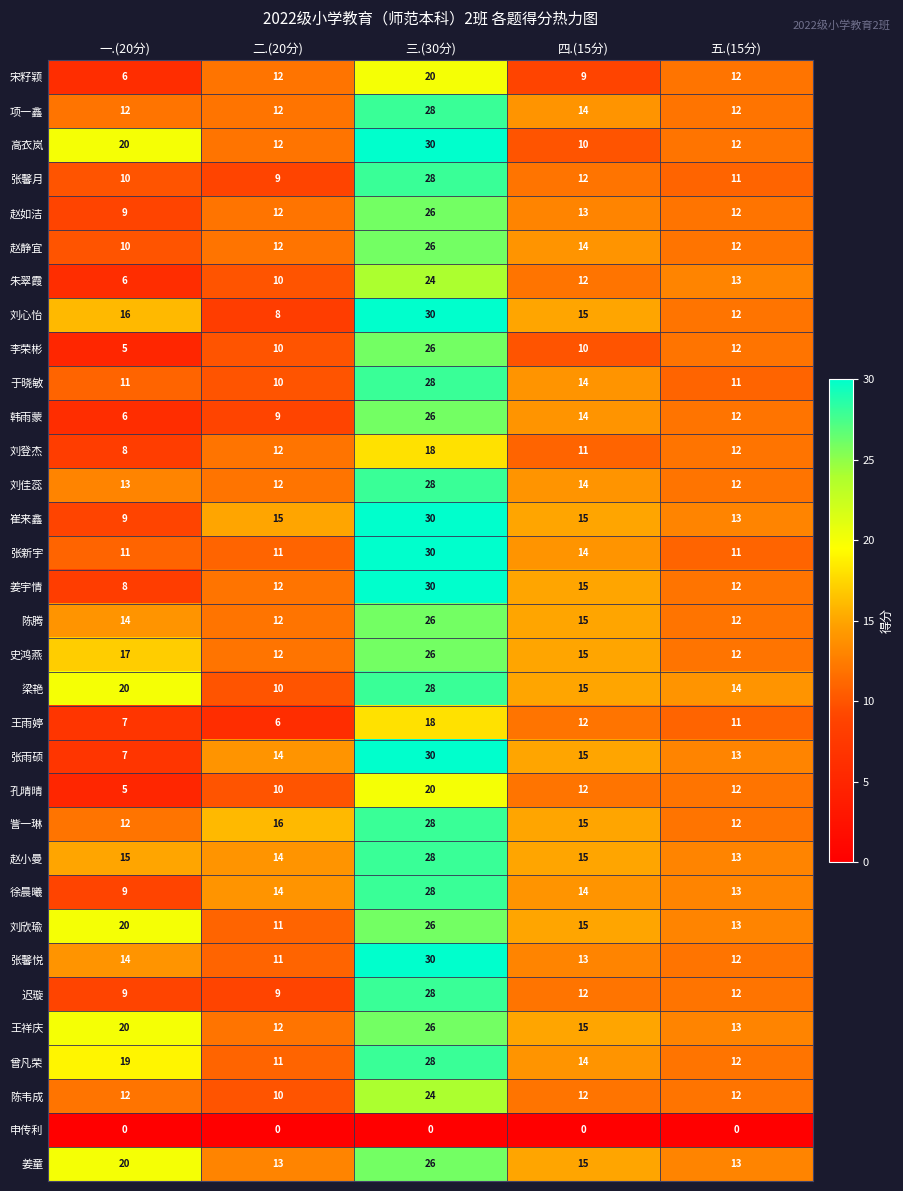

What is the average value of the 赵小曼 series?

17